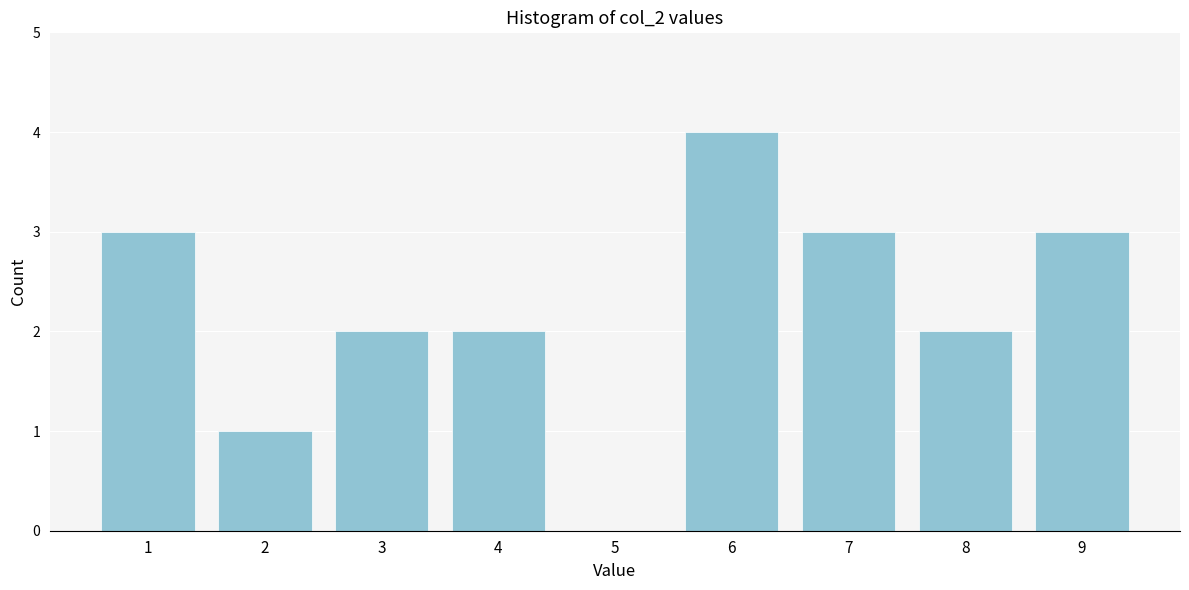

Reading left to right, transcribe all the data shown in this chart.

1=3	2=1	3=2	4=2	5=0	6=4	7=3	8=2	9=3